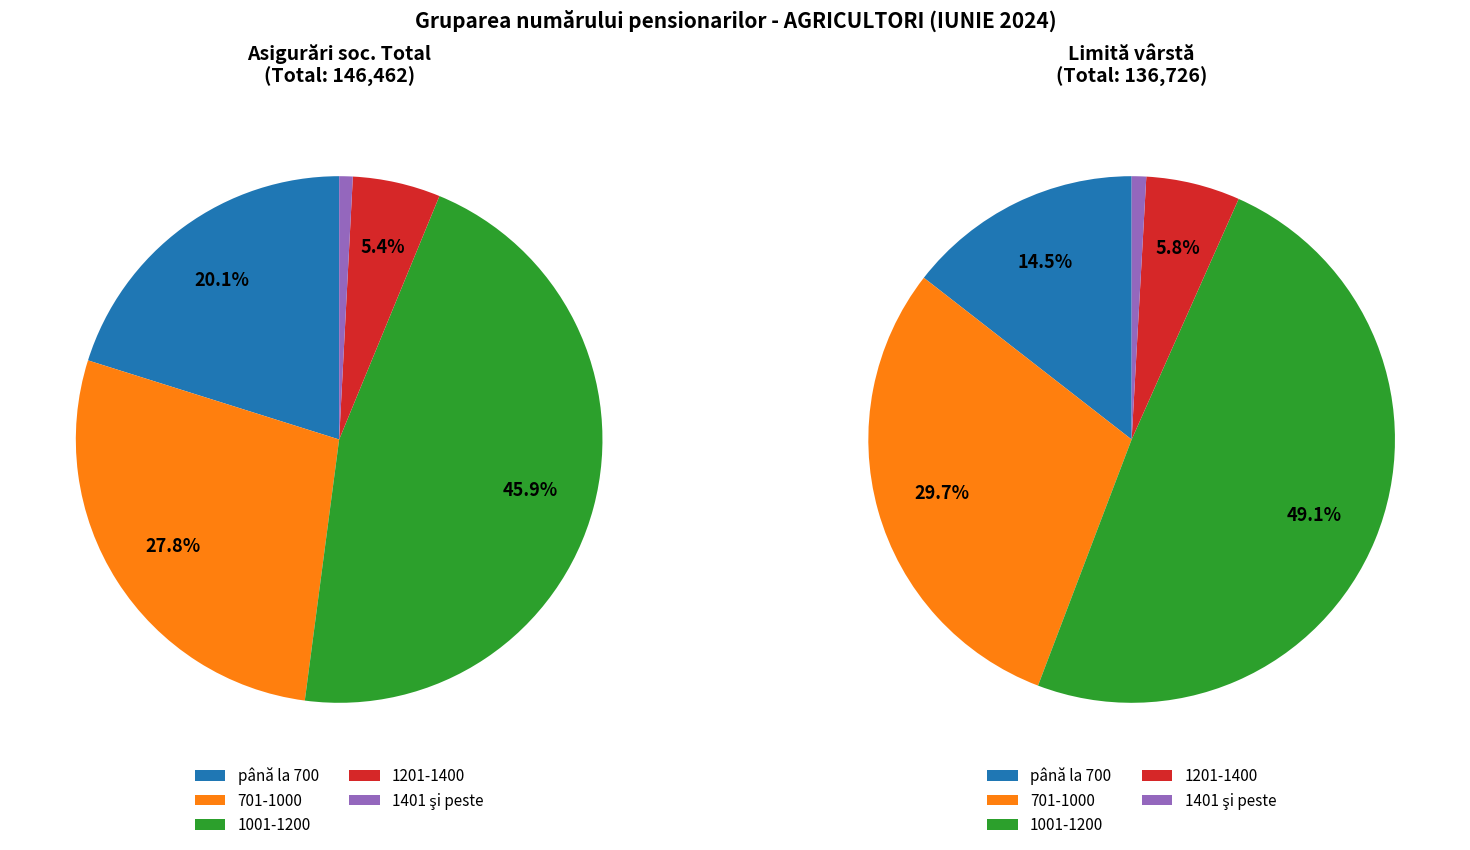

True or false: 2201-2300 accounts for 8% of the total.

False